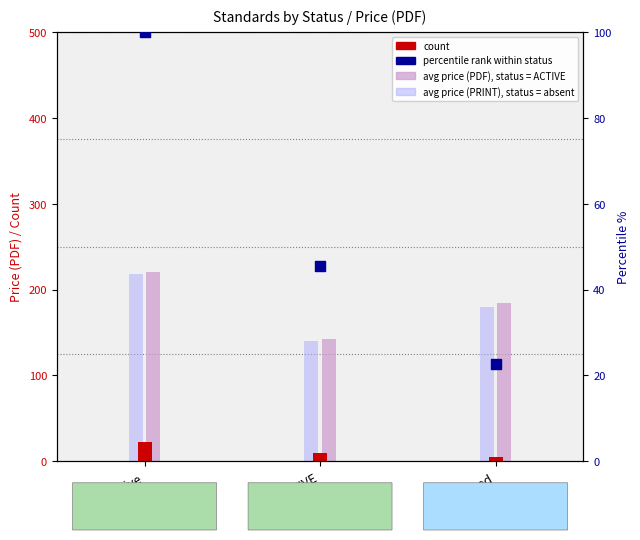

What is the total value across all series at Published?

391.9